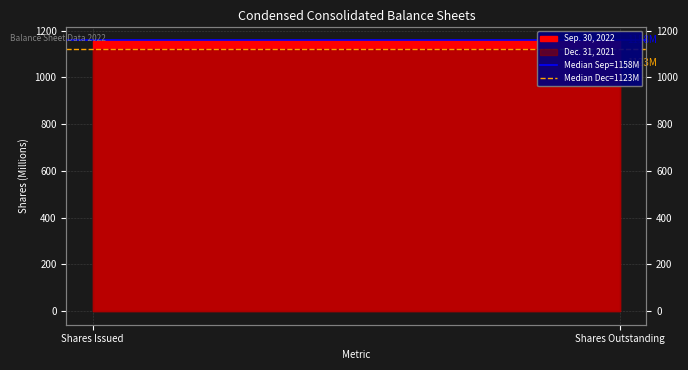

Reading left to right, what are all the values shown in this chart?

Median Sep=1158M: 1157.8	1157.8
Median Dec=1123M: 1122.8	1122.8